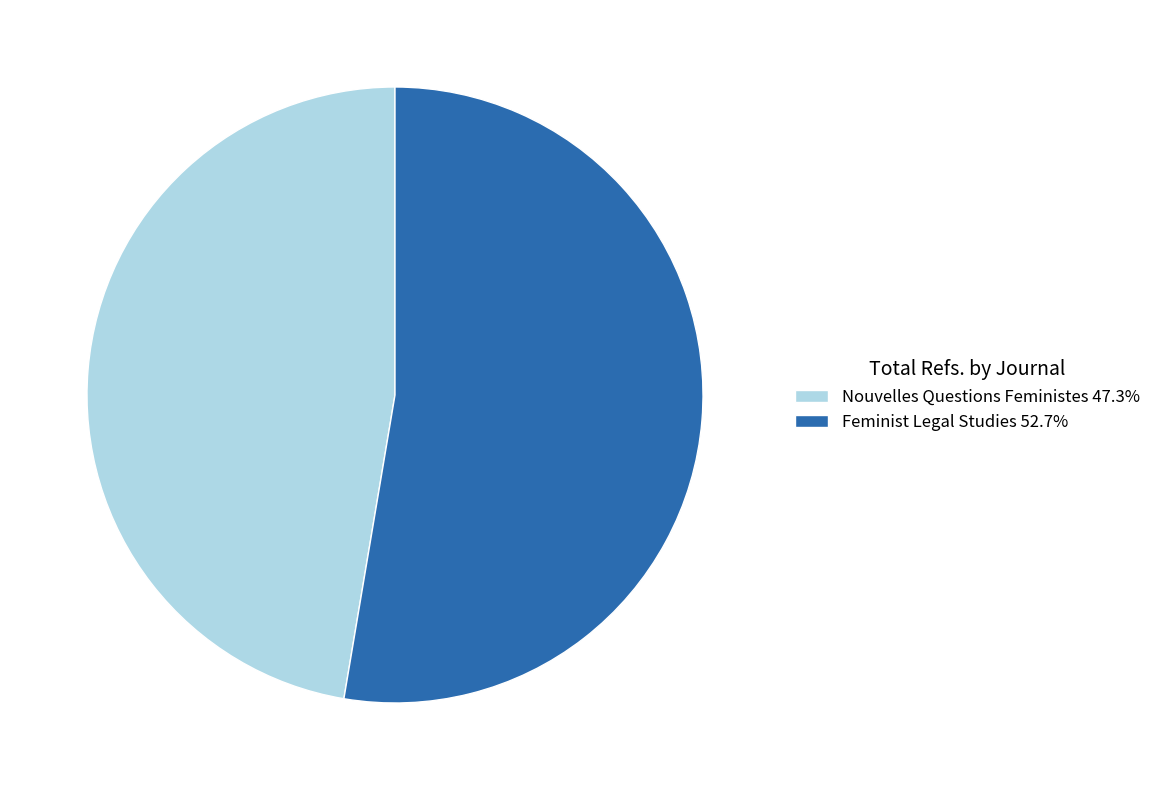

Combined, do Nouvelles Questions Feministes 47.3% and Feminist Legal Studies 52.7% account for over 50%?

Yes